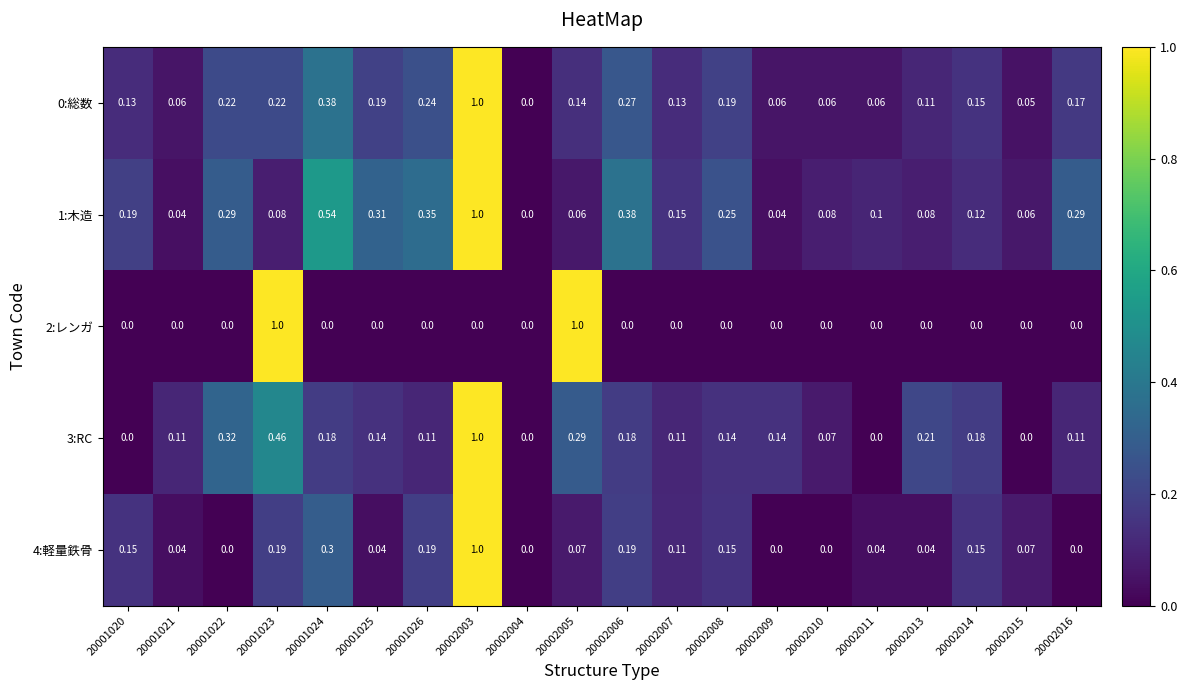

Is the value of 2:レンガ at 20002005 greater than the value of 1:木造 at 20001022?

Yes